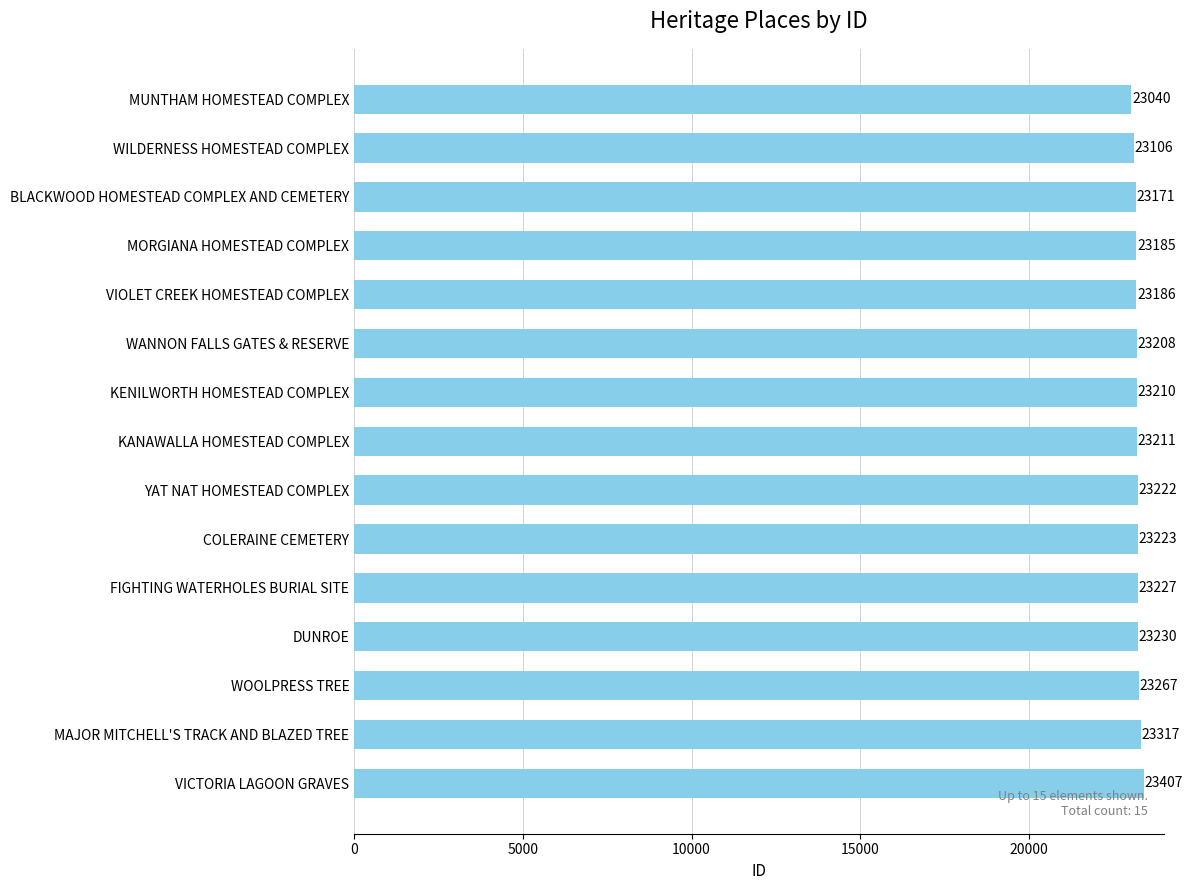

At which category does the chart reach its minimum across all series?

MUNTHAM HOMESTEAD COMPLEX